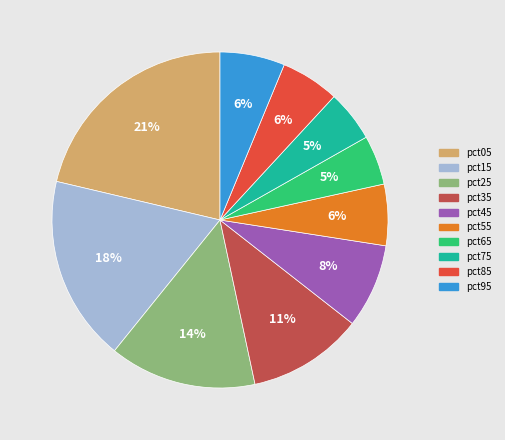

How many slices are in this pie chart?

10